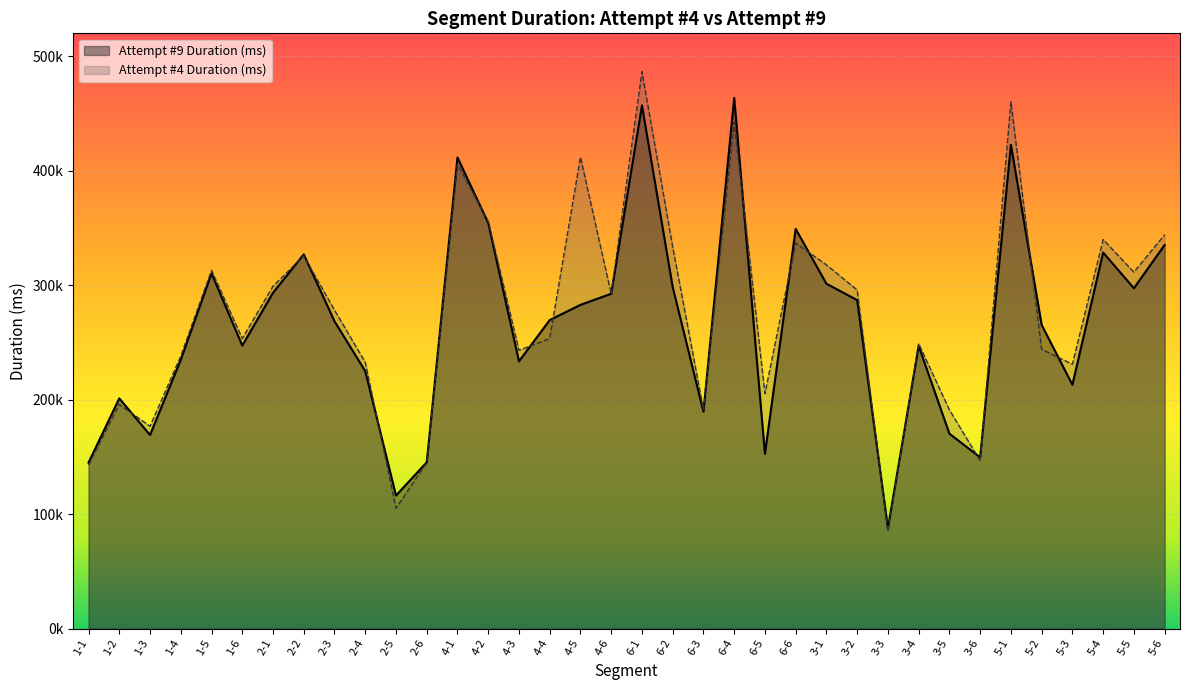

Reading left to right, what are all the values shown in this chart?

Attempt #4 Duration (ms): 1-1=142894	1-2=195885	1-3=176719	1-4=238038	1-5=312901	1-6=253443	2-1=299096	2-2=325600	2-3=278237	2-4=232668	2-5=105137	2-6=144813	4-1=405600	4-2=355804	4-3=243051	4-4=253326	4-5=411887	4-6=292332	6-1=486571	6-2=333373	6-3=191294	6-4=442382	6-5=205341	6-6=336796	3-1=317725	3-2=295774	3-3=84945	3-4=248913	3-5=191049	3-6=146626	5-1=460217	5-2=243950	5-3=230960	5-4=339851	5-5=311389	5-6=344033
Attempt #9 Duration (ms): 1-1=144917	1-2=201079	1-3=169093	1-4=234759	1-5=310317	1-6=247236	2-1=293320	2-2=326894	2-3=268445	2-4=224894	2-5=116193	2-6=145231	4-1=411547	4-2=354332	4-3=233476	4-4=269508	4-5=282801	4-6=292494	6-1=456991	6-2=298266	6-3=189534	6-4=463599	6-5=152639	6-6=349147	3-1=301233	3-2=286937	3-3=87633	3-4=246942	3-5=170220	3-6=149551	5-1=422558	5-2=265244	5-3=212974	5-4=328493	5-5=297310	5-6=335133